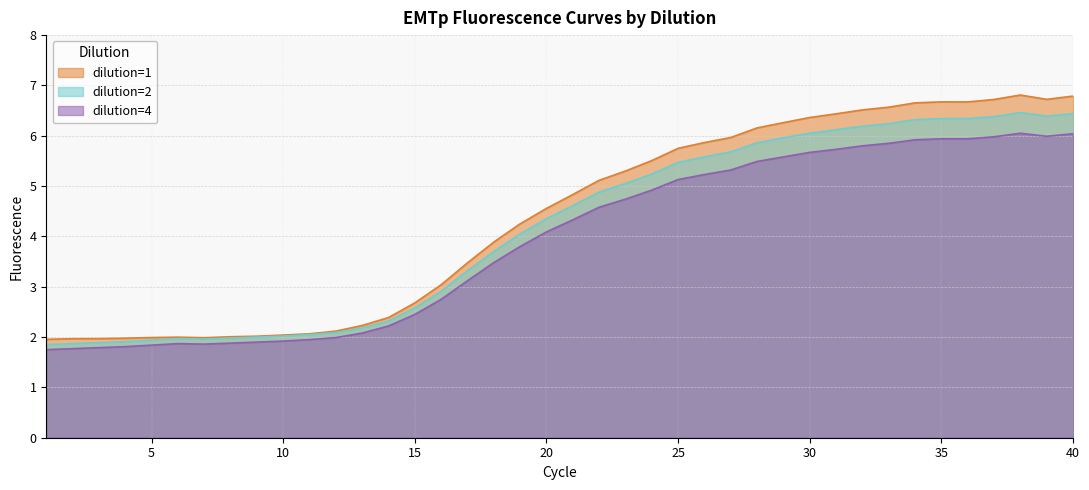

True or false: dilution=4 and dilution=1 intersect in this chart.

False